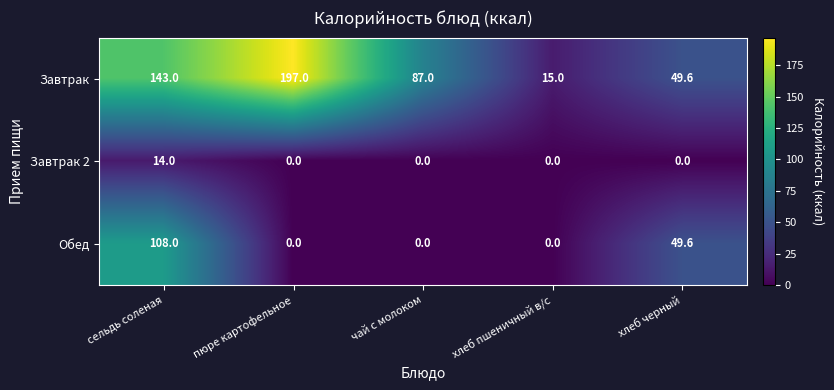

How many distinct data groups are displayed?

3